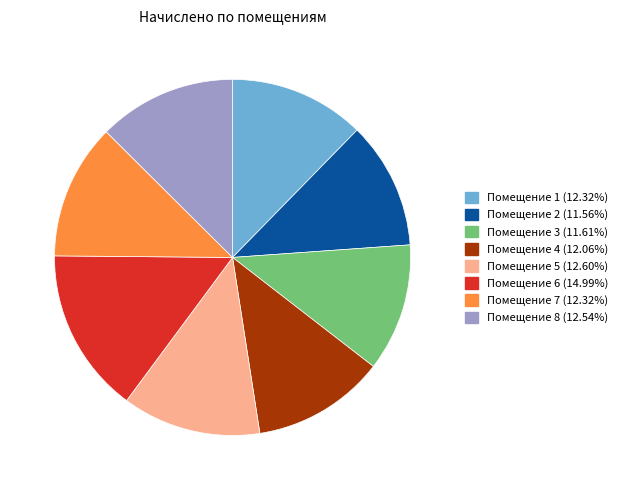

Does any single category account for the majority?

No